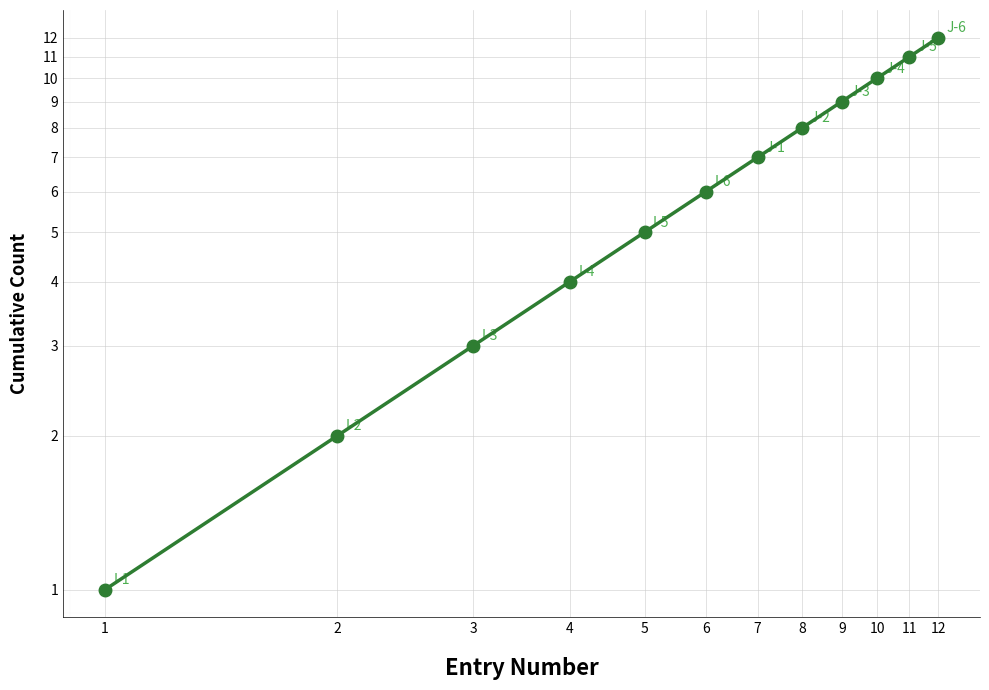

Where is the data nearest to the value 6?

6